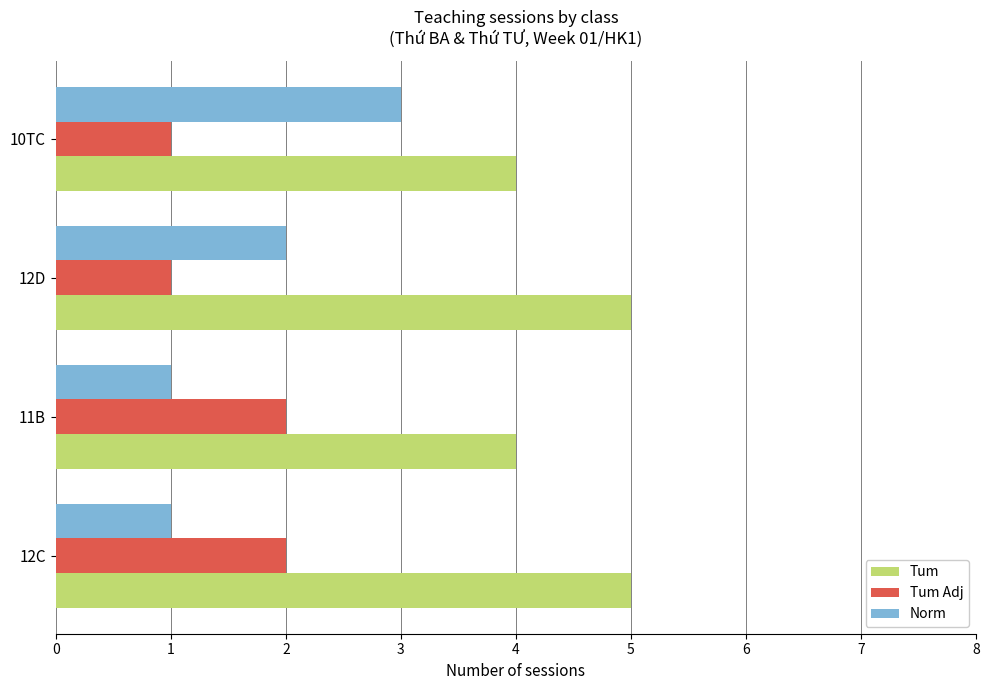

What is the total value across all series at 11B?

7